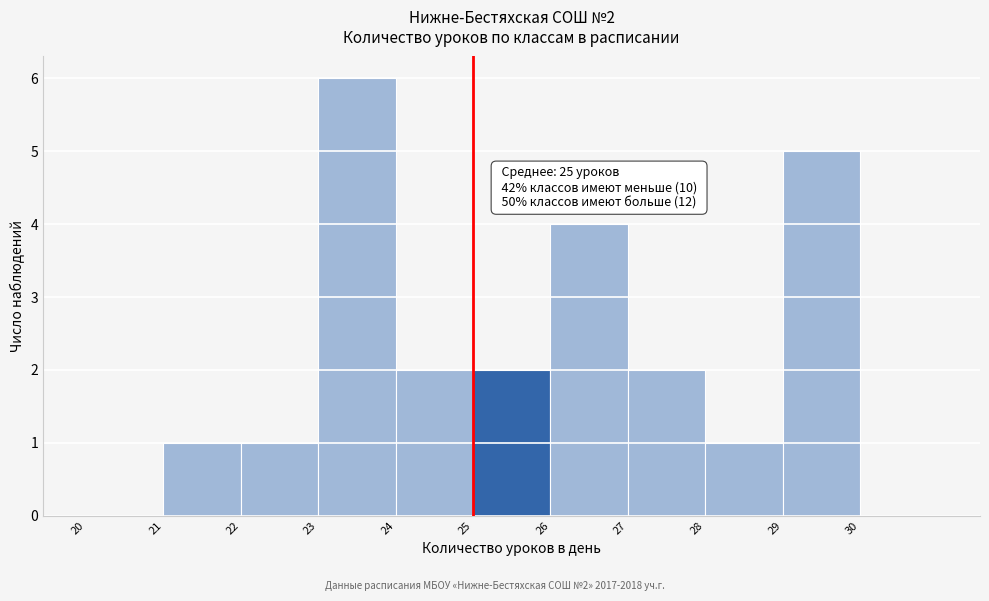

Which range on the x-axis has the tallest bar?

23 to 24